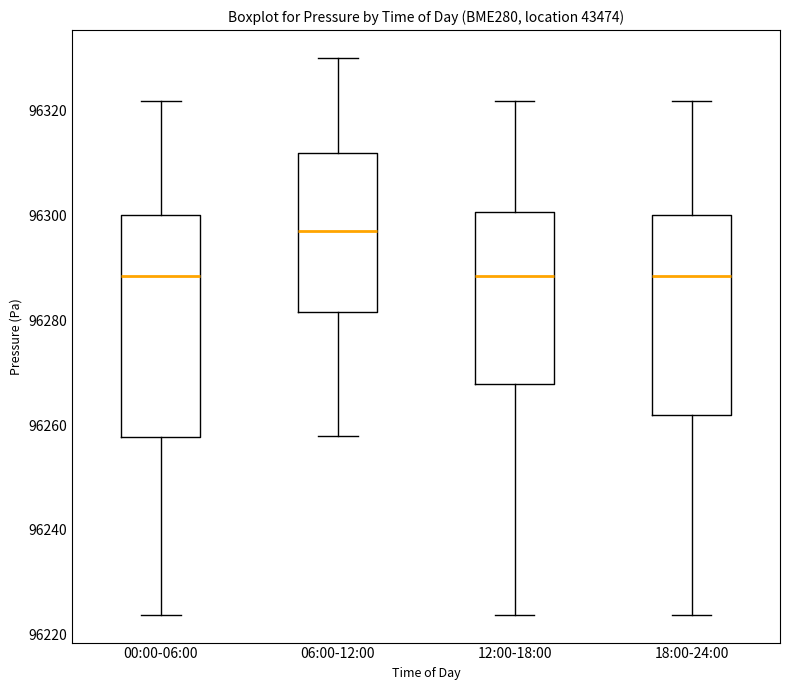

Reading left to right, transcribe this box plot: for each box, give where its median line is, the range the box spans, and where its two whiskers end, as read against the y-axis. The values are not printed on the chart, so give them approximately, as read against the axis.

00:00-06:00: median 96288, box 96258 to 96300, whiskers 96224 to 96322
06:00-12:00: median 96298, box 96282 to 96312, whiskers 96258 to 96330
12:00-18:00: median 96288, box 96268 to 96300, whiskers 96224 to 96322
18:00-24:00: median 96288, box 96262 to 96300, whiskers 96224 to 96322